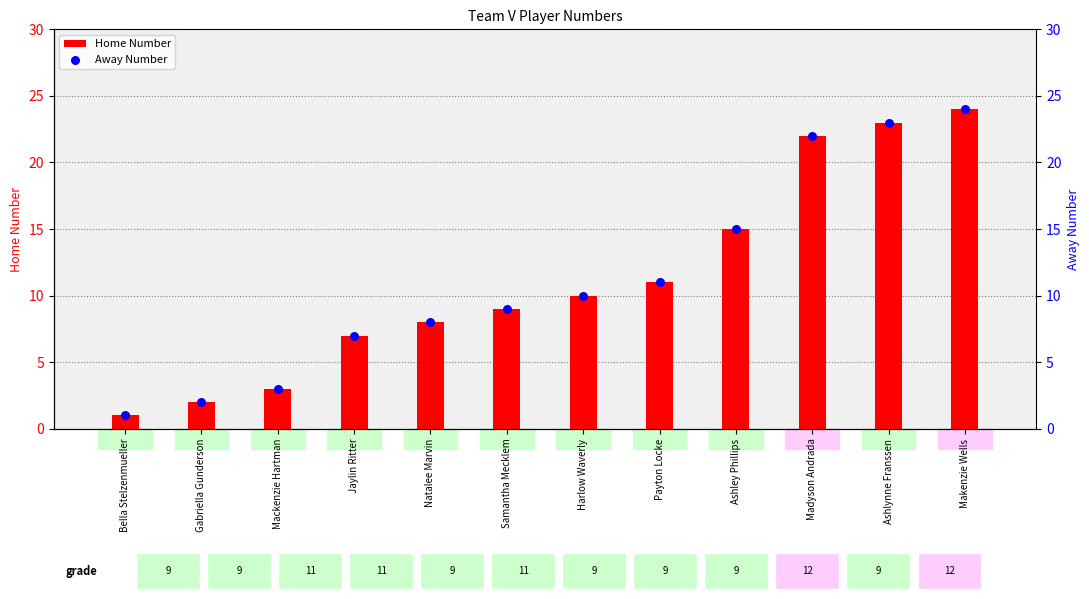

What are all the series names shown in the legend?

Home Number, Away Number